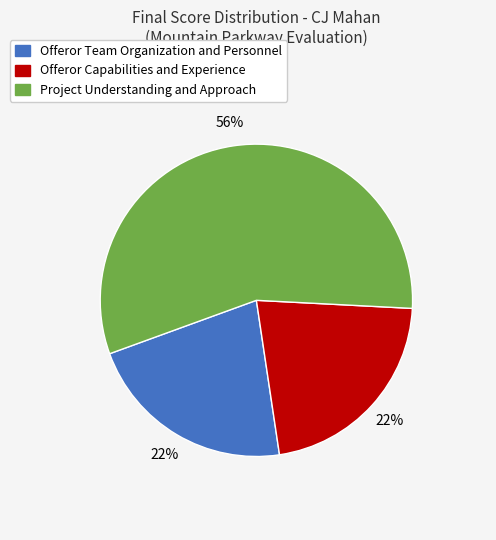

Count the number of slices in the pie.

3